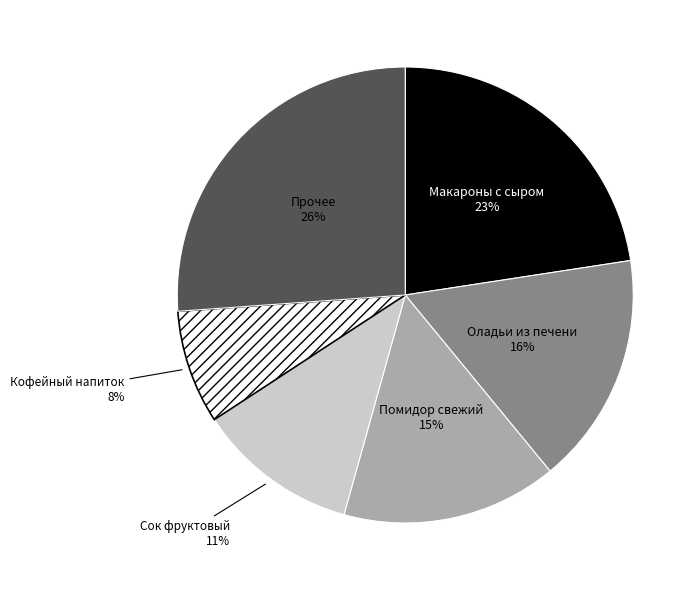

Do Помидор свежий and Кофейный напиток together represent more than half of the pie?

No